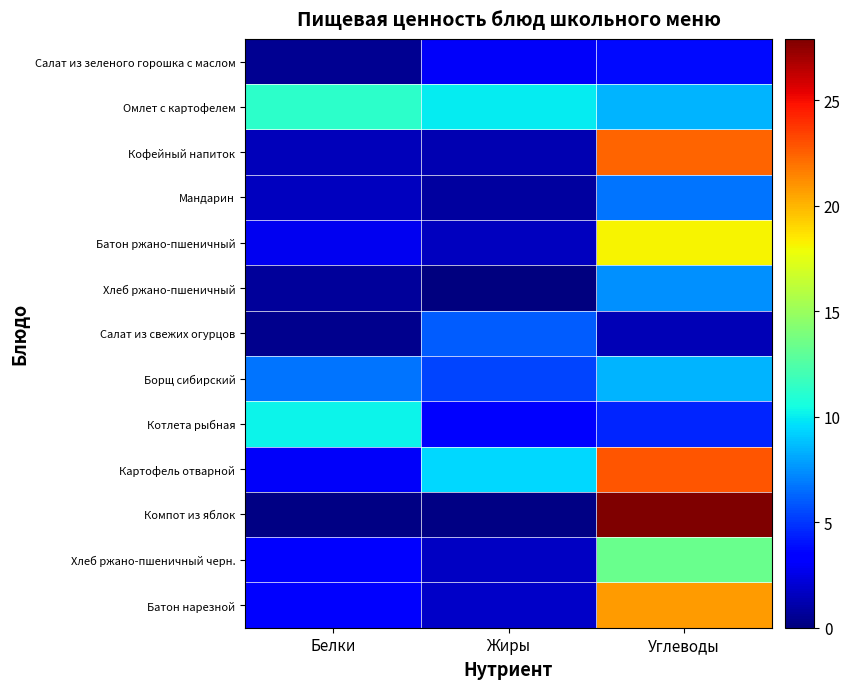

Which series has the largest total across all categories?

Картофель отварной